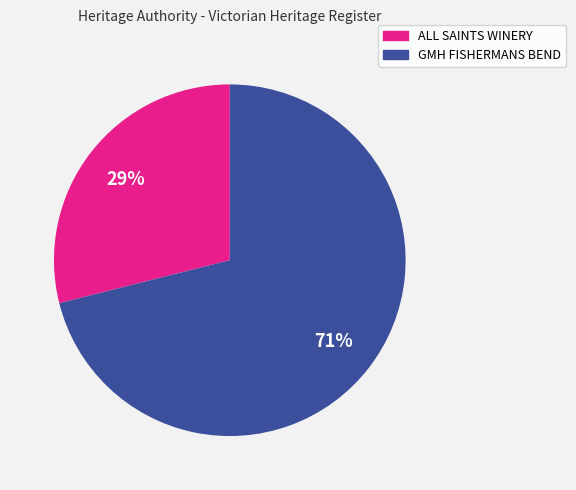

How many slices are in this pie chart?

2